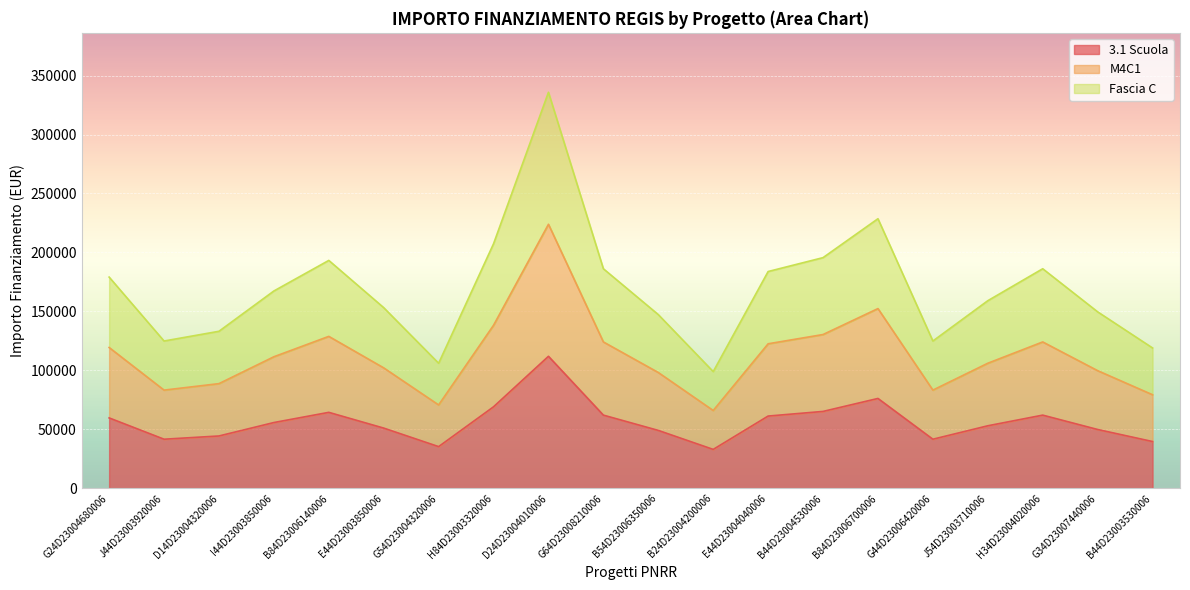

True or false: 3.1 Scuola and Fascia C intersect in this chart.

False